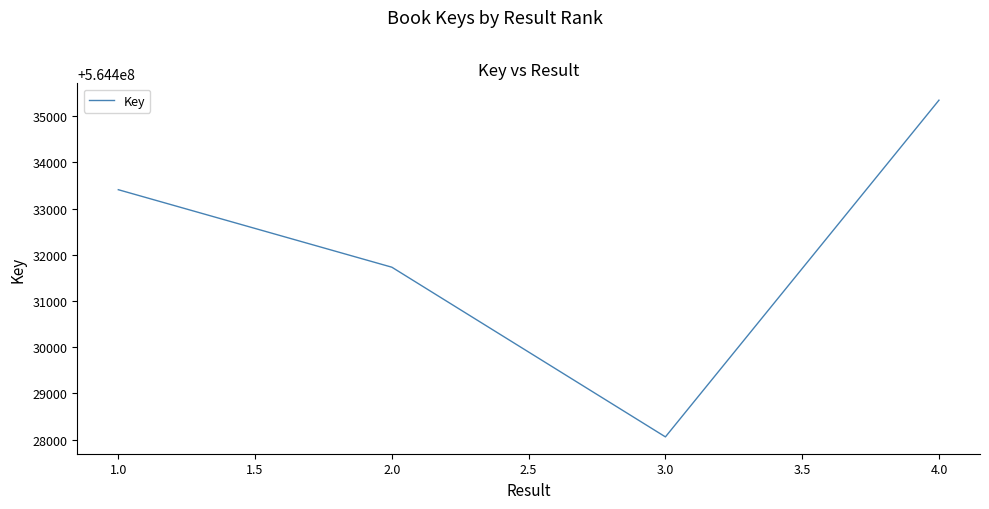

Which label corresponds to the largest value in the chart?

4.0